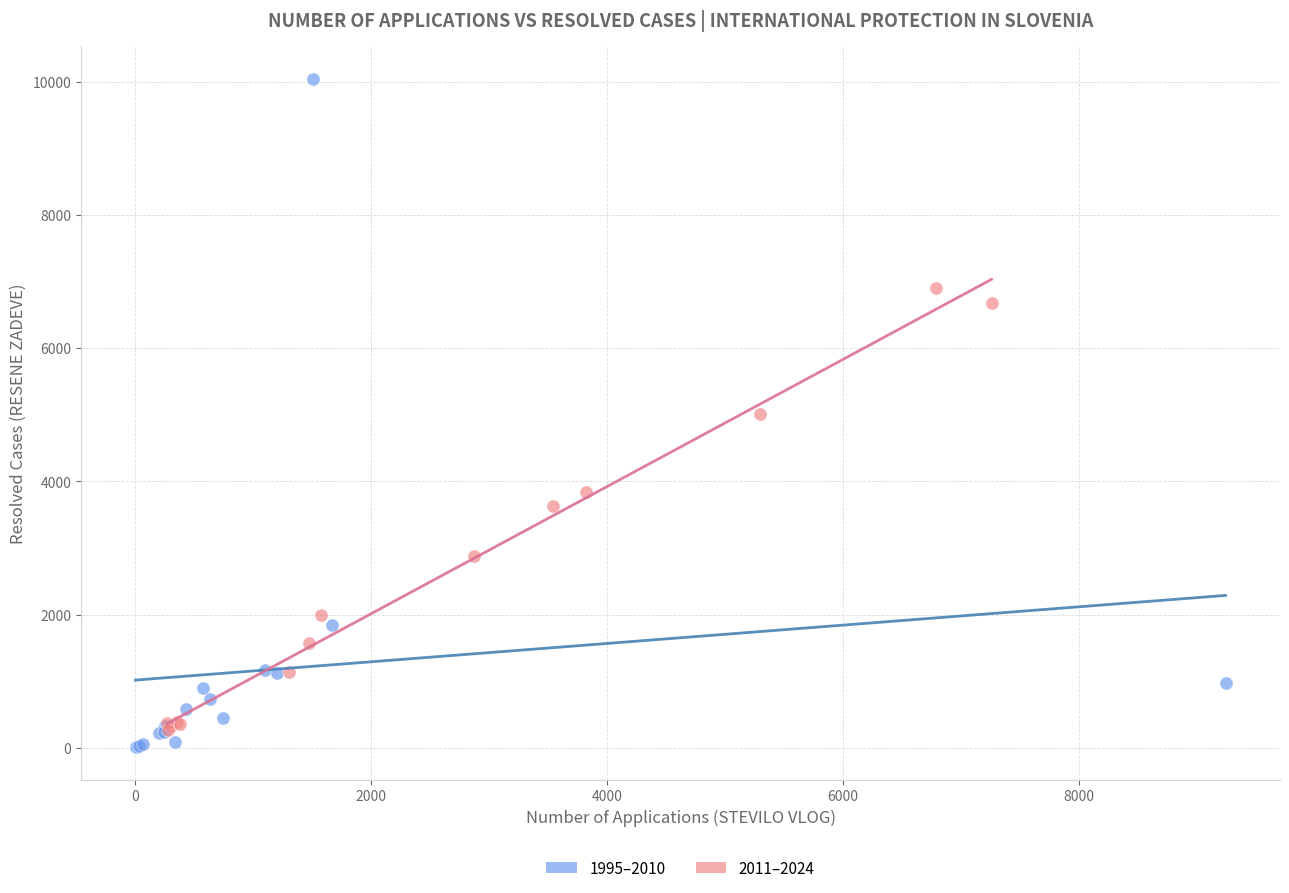

Which series reaches the maximum Y coordinate?

1995–2010